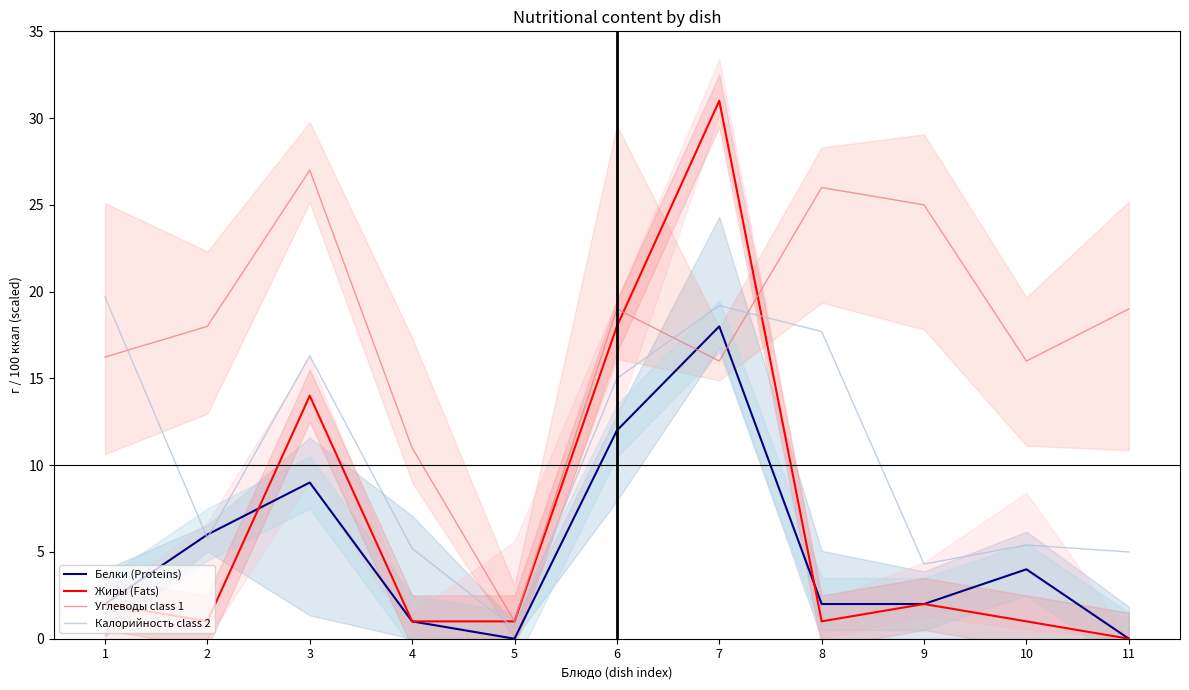

Which label corresponds to the largest value in the chart?

7